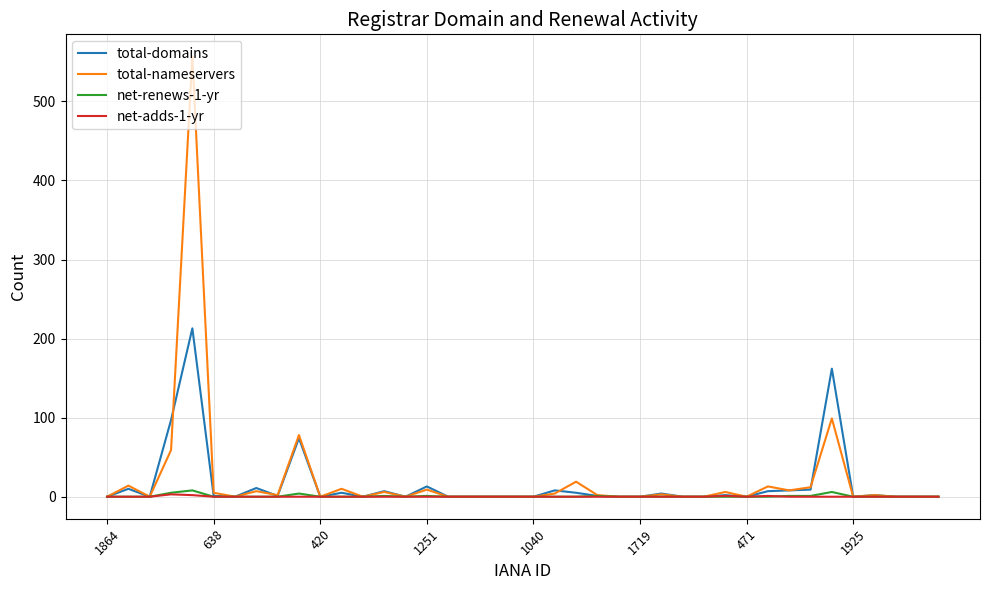

Which series has the widest spread of values?

total-nameservers